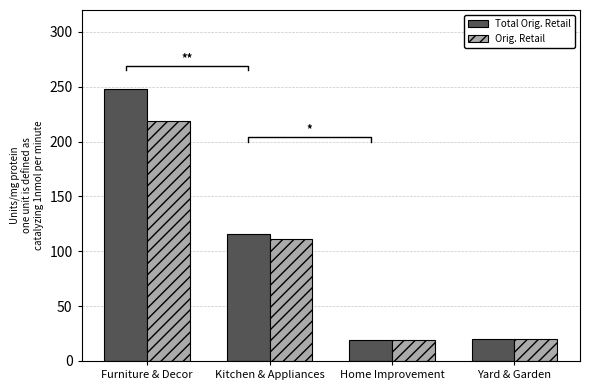

What is the total value across all series at Kitchen & Appliances?

226.9